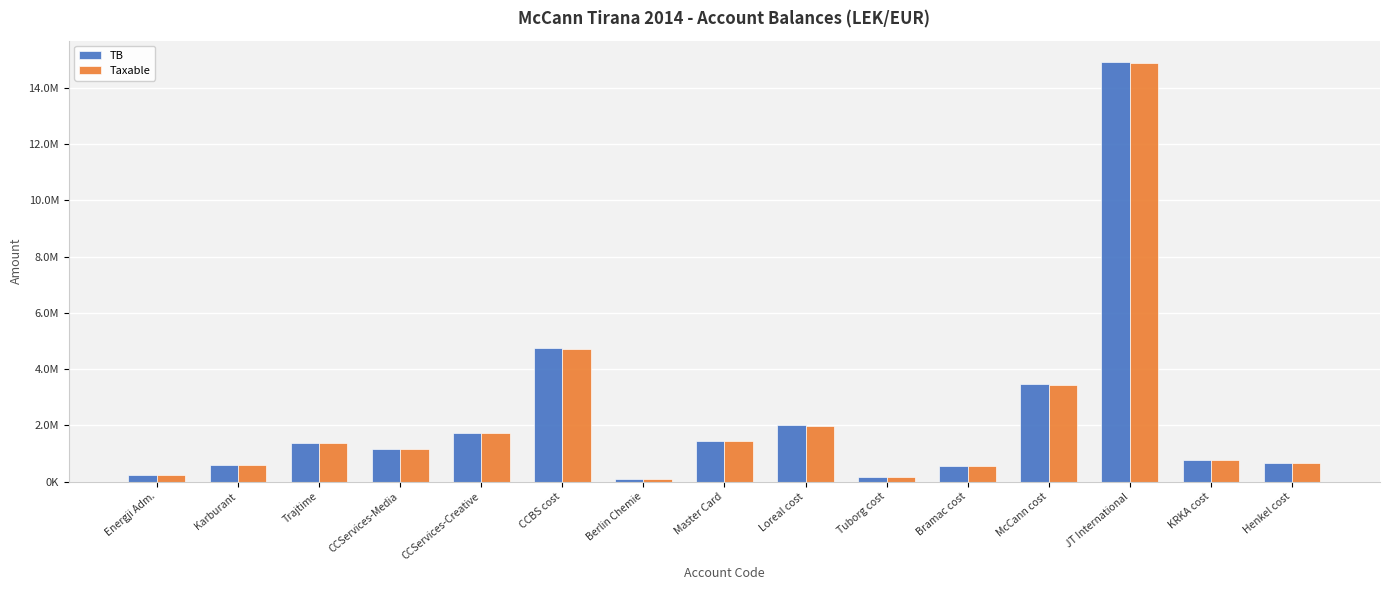

Are the bars grouped side by side (vs. stacked)?

Yes